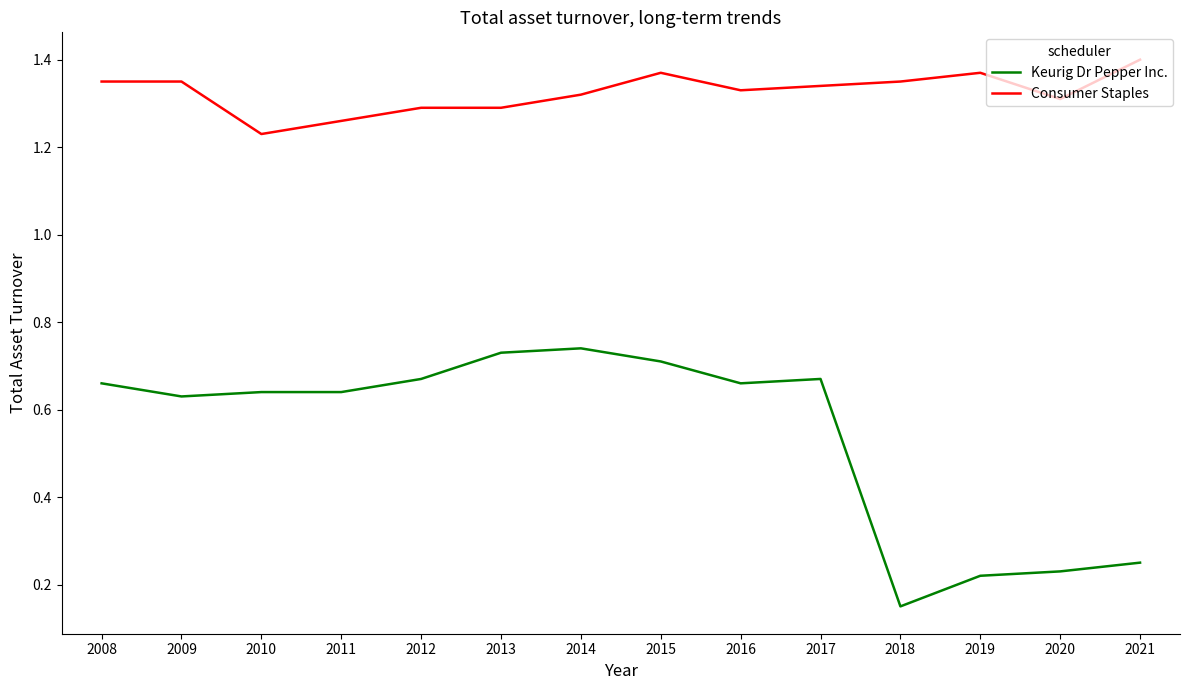

Which series has the largest range (max minus min)?

Keurig Dr Pepper Inc.